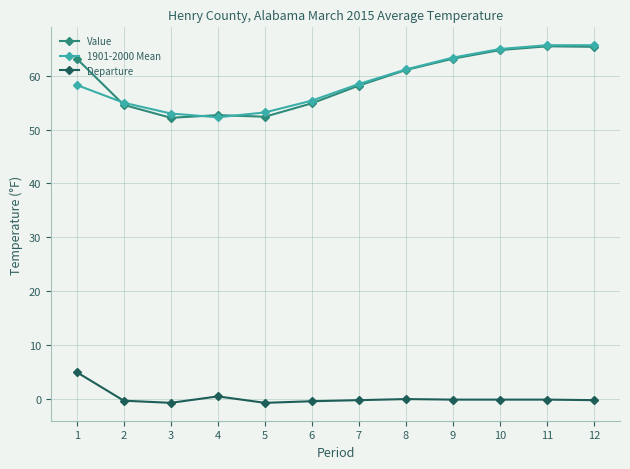

What is the approximate value of Value at 4?

52.7